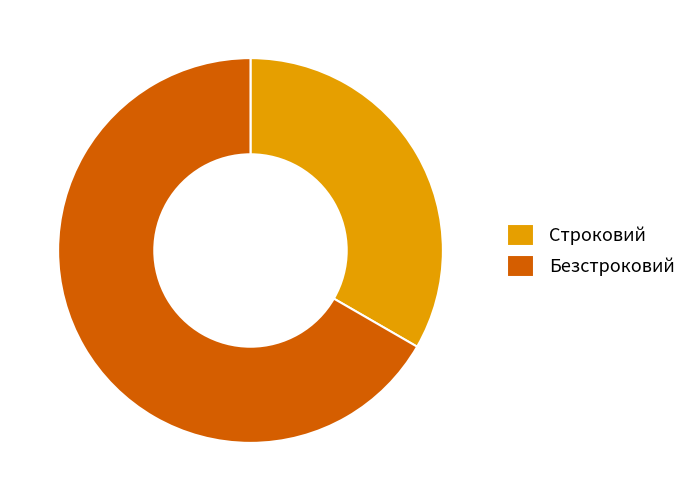

The Безстроковий slice represents 67% of the pie. True or false?

True